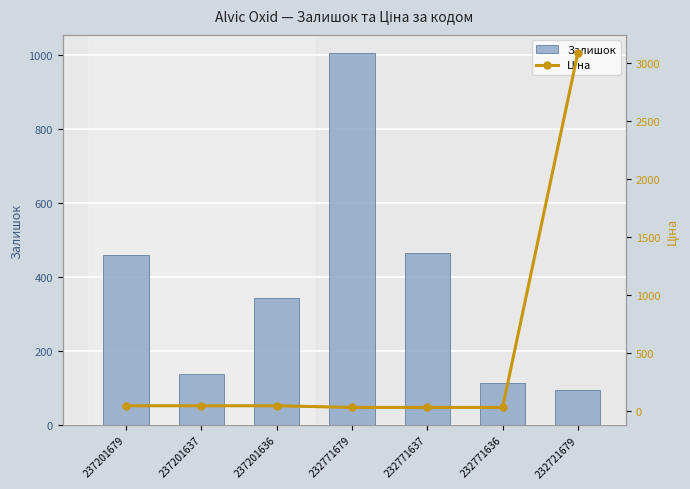

What is the total value across all series at 237201636?

385.5